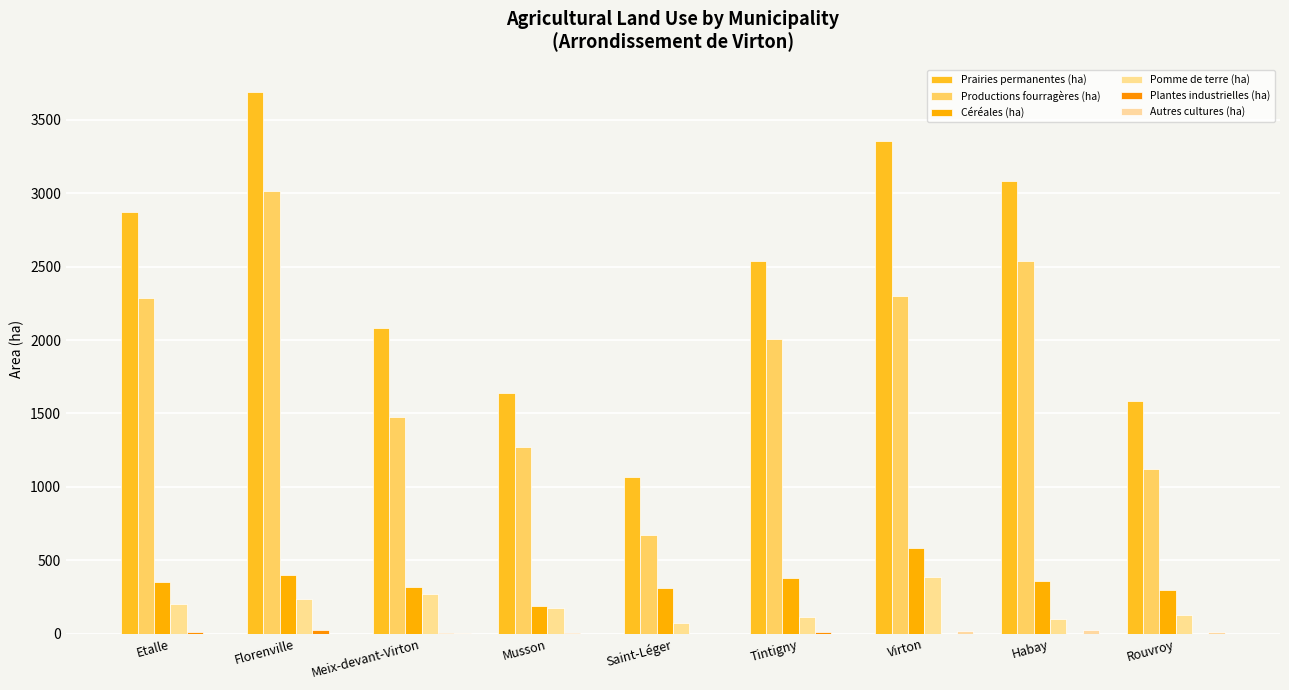

Which series has the largest range (max minus min)?

Prairies permanentes (ha)